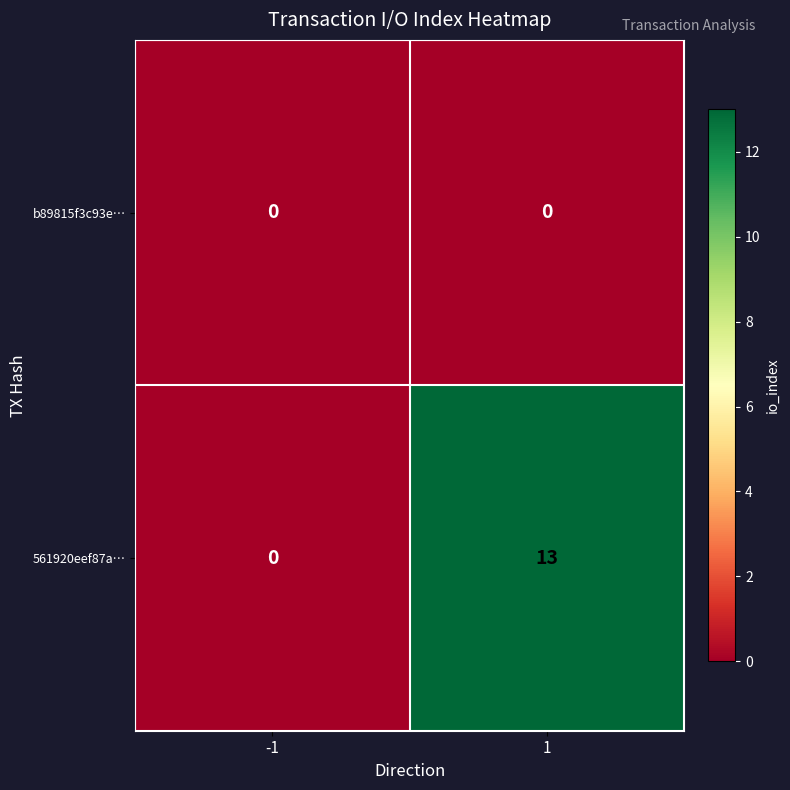

List the series in order of their overall mean, highest first.

561920eef87a…, b89815f3c93e…